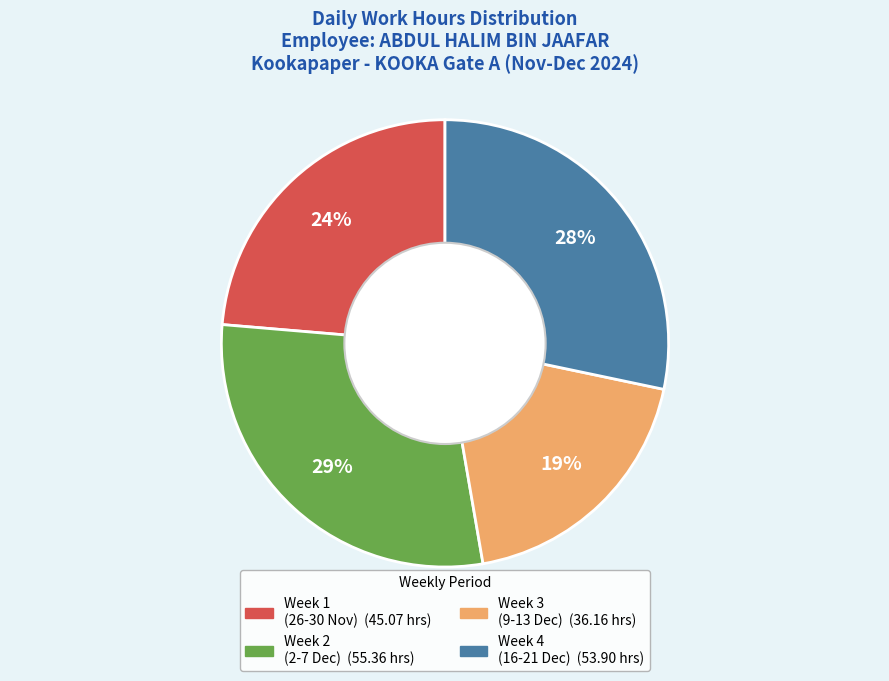

Is there any slice that represents more than half of the pie?

No